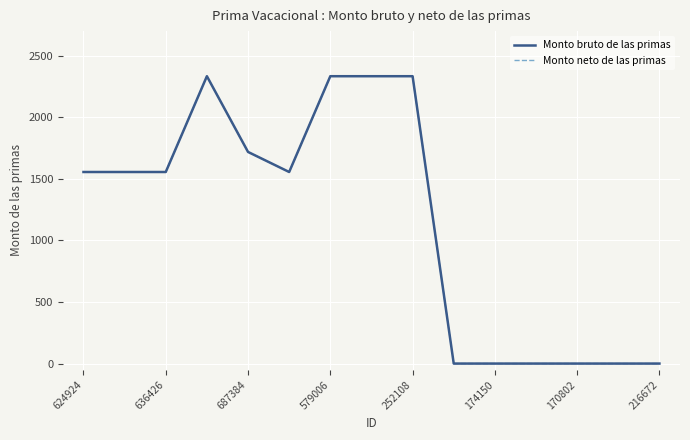

Does the chart have visible grid lines?

Yes